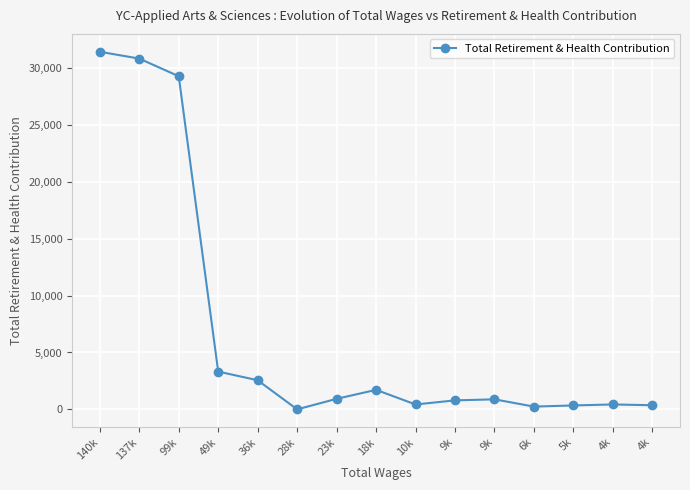

The chart shows a value of 104 at 4k. True or false?

False